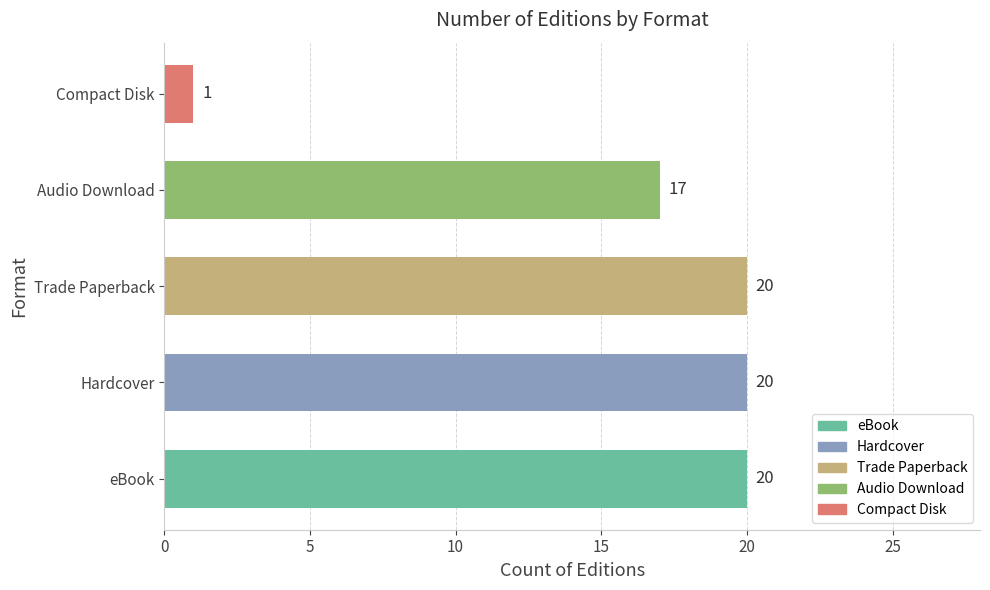

Between Compact Disk and Audio Download, which is larger?

Audio Download